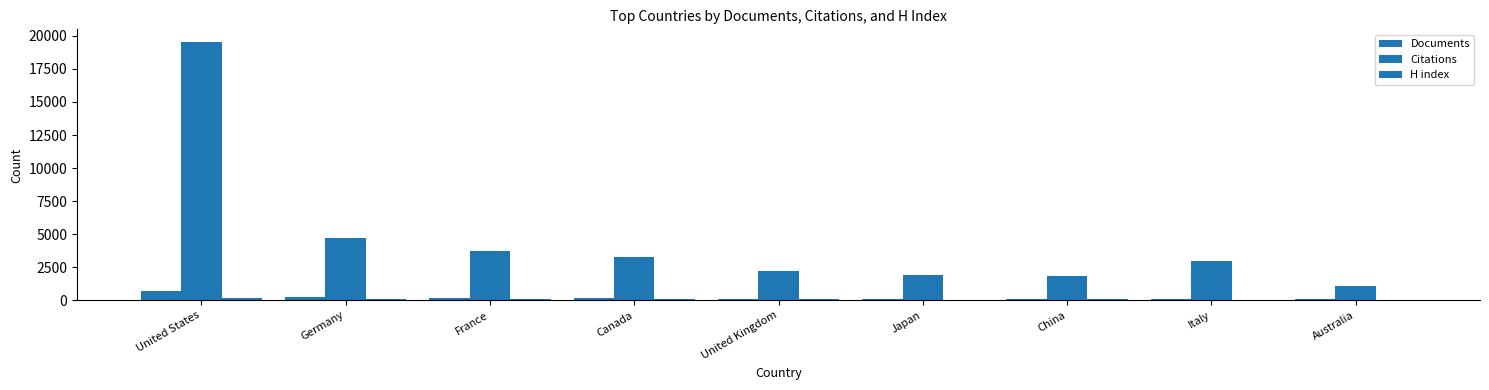

The value of H index at United States is 163. True or false?

True